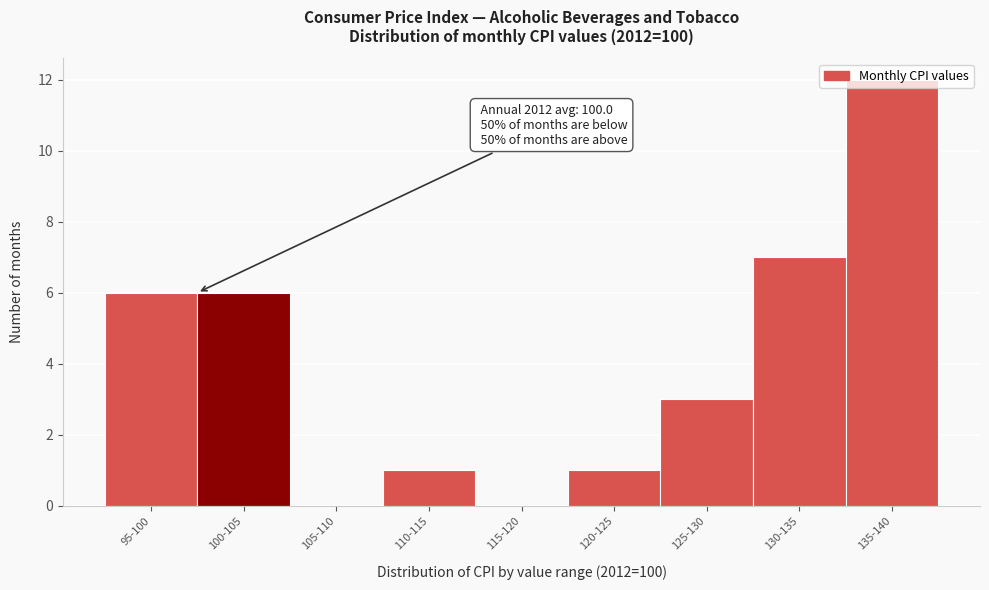

What is the change in value from 115-120 to 125-130?

+3